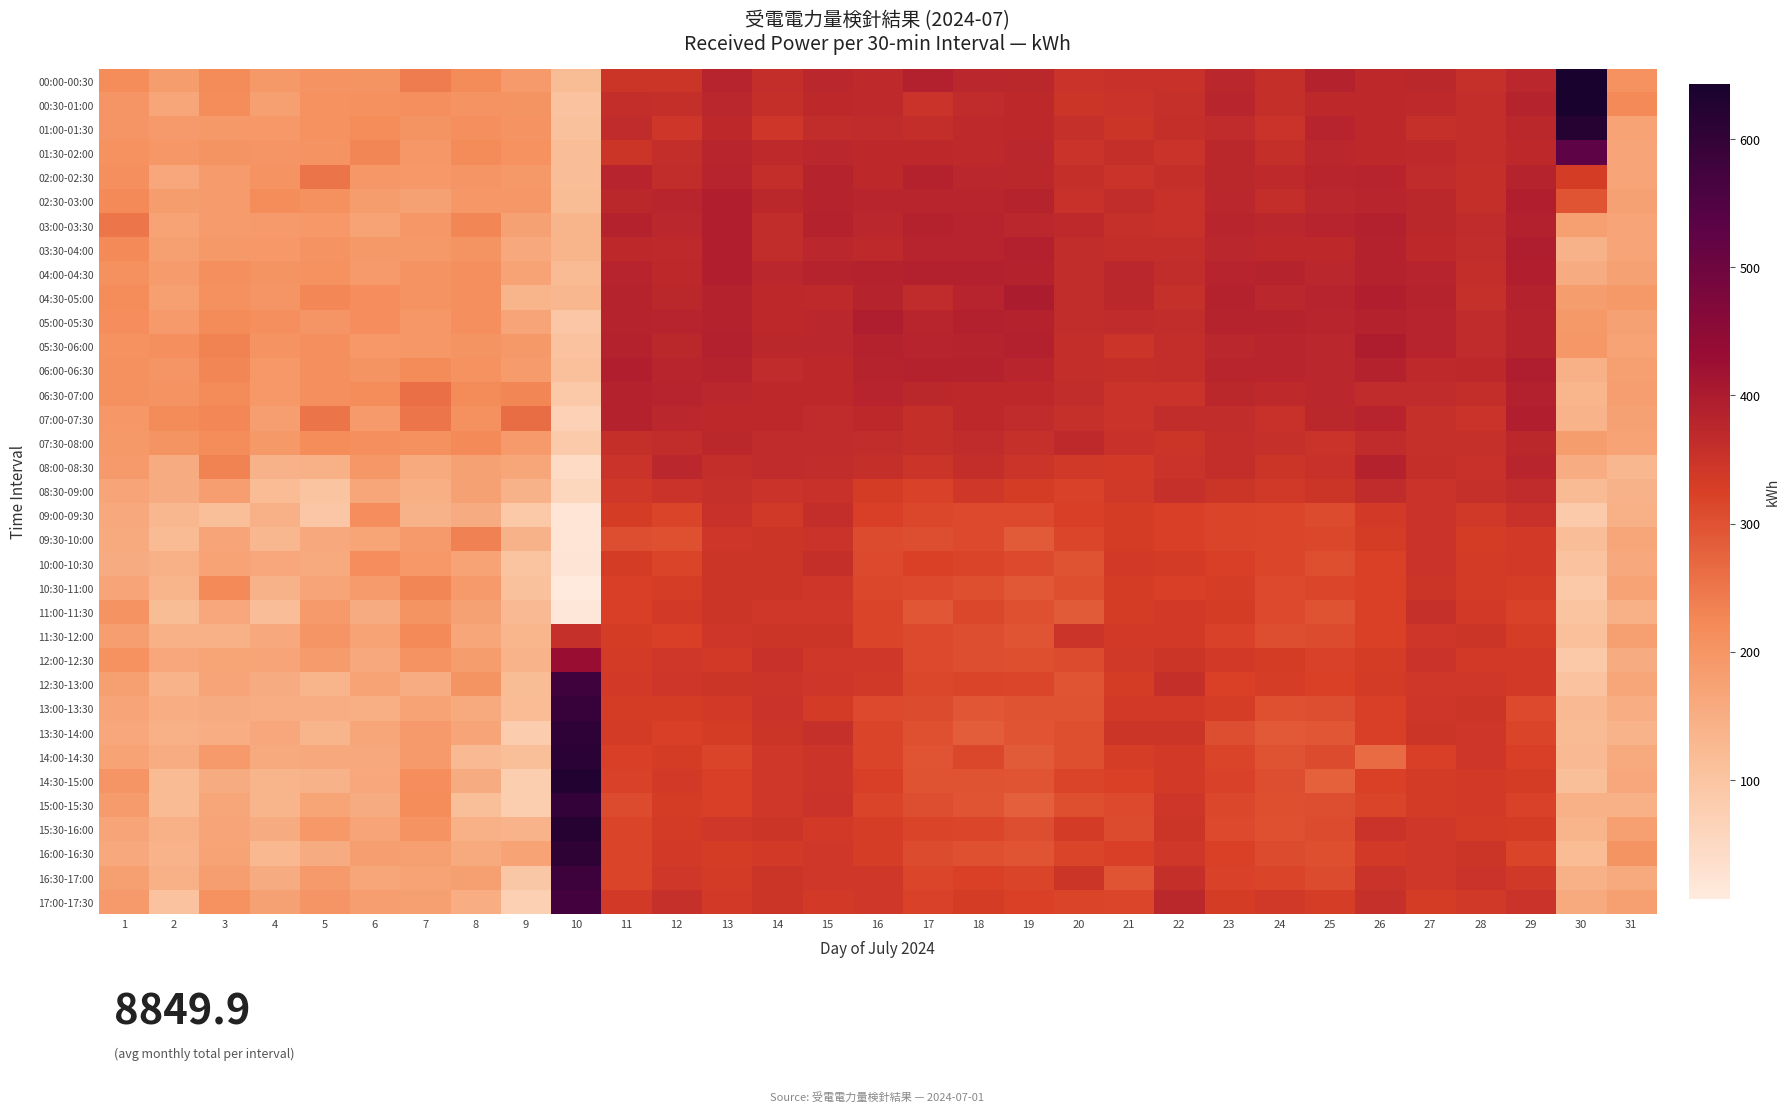

Reading left to right, extract all data points from this chart.

00:00-00:30: 1=218	2=185	3=219	4=192	5=204	6=201	7=243	8=220	9=190	10=118	11=345	12=347	13=381	14=362	15=375	16=369	17=388	18=376	19=373	20=352	21=354	22=354	23=376	24=359	25=385	26=371	27=373	28=356	29=375	30=643	31=207
00:30-01:00: 1=200	2=165	3=218	4=178	5=207	6=209	7=213	8=204	9=202	10=106	11=361	12=359	13=376	14=359	15=371	16=368	17=352	18=366	19=371	20=347	21=352	22=356	23=378	24=359	25=371	26=371	27=369	28=362	29=383	30=643	31=223
01:00-01:30: 1=199	2=190	3=192	4=194	5=206	6=216	7=202	8=212	9=204	10=108	11=367	12=344	13=371	14=344	15=364	16=366	17=361	18=369	19=371	20=356	21=347	22=359	23=366	24=352	25=381	26=371	27=356	28=361	29=374	30=622	31=173
01:30-02:00: 1=206	2=197	3=202	4=199	5=204	6=226	7=197	8=220	9=208	10=115	11=347	12=362	13=378	14=369	15=376	16=371	17=371	18=369	19=376	20=350	21=359	22=350	23=374	24=359	25=375	26=371	27=369	28=361	29=371	30=528	31=168
02:00-02:30: 1=211	2=163	3=187	4=204	5=252	6=197	7=194	8=200	9=192	10=115	11=380	12=363	13=381	14=361	15=383	16=371	17=386	18=375	19=373	20=359	21=352	22=359	23=373	24=368	25=379	26=381	27=366	28=359	29=383	30=331	31=168
02:30-03:00: 1=221	2=185	3=187	4=216	5=209	6=184	7=175	8=196	9=197	10=118	11=374	12=379	13=392	14=374	15=383	16=379	17=378	18=379	19=383	20=354	21=364	22=354	23=376	24=362	25=375	26=378	27=373	28=359	29=392	30=297	31=175
03:00-03:30: 1=250	2=172	3=187	4=190	5=194	6=171	7=197	8=226	9=175	10=134	11=385	12=375	13=390	14=364	15=385	16=375	17=385	18=380	19=376	20=369	21=356	22=354	23=378	24=375	25=381	26=388	27=374	28=367	29=388	30=178	31=168
03:30-04:00: 1=223	2=180	3=192	4=194	5=204	6=192	7=192	8=202	9=161	10=134	11=371	12=369	13=391	14=363	15=376	16=369	17=381	18=381	19=388	20=363	21=362	22=362	23=376	24=371	25=371	26=385	27=371	28=363	29=393	30=139	31=168
04:00-04:30: 1=209	2=188	3=211	4=202	5=207	6=189	7=204	8=211	9=173	10=123	11=381	12=371	13=392	14=376	15=383	16=385	17=388	18=388	19=385	20=364	21=375	22=363	23=381	24=383	25=376	26=386	27=380	28=362	29=390	30=156	31=175
04:30-05:00: 1=218	2=177	3=209	4=199	5=225	6=214	7=204	8=213	9=134	10=129	11=383	12=373	13=386	14=371	15=369	16=383	17=366	18=380	19=398	20=364	21=374	22=355	23=385	24=376	25=380	26=392	27=383	28=356	29=385	30=185	31=192
05:00-05:30: 1=214	2=190	3=219	4=211	5=200	6=214	7=197	8=212	9=166	10=94	11=383	12=381	13=385	14=371	15=376	16=393	17=378	18=388	19=385	20=364	21=366	22=363	23=383	24=383	25=379	26=386	27=381	28=367	29=383	30=192	31=175
05:30-06:00: 1=206	2=213	3=232	4=204	5=213	6=194	7=197	8=201	9=192	10=106	11=385	12=373	13=388	14=374	15=375	16=385	17=381	18=383	19=388	20=361	21=349	22=362	23=376	24=378	25=375	26=397	27=381	28=366	29=383	30=197	31=173
06:00-06:30: 1=209	2=200	3=228	4=195	5=211	6=202	7=220	8=207	9=187	10=110	11=390	12=379	13=383	14=366	15=371	16=383	17=385	18=385	19=378	20=362	21=359	22=361	23=378	24=379	25=376	26=386	27=368	28=371	29=393	30=144	31=178
06:30-07:00: 1=209	2=204	3=219	4=194	5=212	6=218	7=260	8=220	9=228	10=91	11=386	12=380	13=376	14=371	15=371	16=381	17=374	18=371	19=371	20=363	21=352	22=350	23=373	24=368	25=376	26=366	27=366	28=361	29=388	30=132	31=182
07:00-07:30: 1=197	2=220	3=225	4=183	5=252	6=190	7=249	8=209	9=262	10=70	11=385	12=376	13=371	14=371	15=367	16=371	17=359	18=371	19=366	20=357	21=350	22=363	23=364	24=354	25=373	26=380	27=357	28=352	29=390	30=137	31=175
07:30-08:00: 1=192	2=202	3=216	4=192	5=218	6=211	7=209	8=221	9=189	10=86	11=359	12=364	13=373	14=366	15=366	16=364	17=359	18=367	19=357	20=369	21=354	22=347	23=362	24=357	25=352	26=367	27=357	28=357	29=373	30=184	31=171
08:00-08:30: 1=189	2=156	3=233	4=139	5=146	6=197	7=158	8=175	9=164	10=46	11=352	12=376	13=361	14=366	15=364	16=359	17=349	18=361	19=349	20=339	21=337	22=350	23=361	24=345	25=354	26=387	27=359	28=354	29=379	30=152	31=129
08:30-09:00: 1=168	2=154	3=183	4=120	5=101	6=165	7=147	8=175	9=139	10=57	11=340	12=351	13=355	14=350	15=354	16=332	17=321	18=340	19=330	20=321	21=338	22=356	23=345	24=339	25=345	26=367	27=351	28=356	29=366	30=122	31=140
09:00-09:30: 1=159	2=129	3=112	4=146	5=96	6=214	7=139	8=154	9=91	10=20	11=330	12=319	13=354	14=339	15=361	16=326	17=313	18=311	19=311	20=325	21=330	22=326	23=320	24=316	25=309	26=335	27=352	28=338	29=354	30=86	31=144
09:30-10:00: 1=158	2=123	3=166	4=130	5=159	6=170	7=190	8=235	9=139	10=21	11=306	12=301	13=344	14=347	15=350	16=308	17=306	18=311	19=287	20=316	21=330	22=325	23=318	24=316	25=313	26=332	27=350	28=332	29=337	30=116	31=165
10:00-10:30: 1=156	2=144	3=173	4=163	5=158	6=214	7=194	8=173	9=99	10=24	11=330	12=318	13=347	14=345	15=359	16=311	17=323	18=318	19=311	20=299	21=335	22=333	23=326	24=316	25=304	26=323	27=351	28=333	29=335	30=105	31=159
10:30-11:00: 1=166	2=136	3=221	4=139	5=166	6=187	7=228	8=190	9=108	10=7	11=326	12=328	13=345	14=345	15=344	16=314	17=311	18=304	19=292	20=304	21=330	22=325	23=328	24=311	25=316	26=323	27=347	28=333	29=328	30=89	31=172
11:00-11:30: 1=204	2=118	3=163	4=115	5=189	6=156	7=202	8=175	9=124	10=15	11=325	12=337	13=345	14=342	15=340	16=318	17=294	18=313	19=302	20=287	21=330	22=335	23=332	24=311	25=299	26=323	27=355	28=337	29=321	30=101	31=144
11:30-12:00: 1=182	2=142	3=144	4=161	5=199	6=173	7=223	8=165	9=132	10=357	11=330	12=326	13=344	14=347	15=347	16=318	17=311	18=306	19=296	20=349	21=335	22=335	23=321	24=306	25=308	26=323	27=344	28=347	29=328	30=110	31=178
12:00-12:30: 1=206	2=163	3=170	4=168	5=188	6=161	7=204	8=185	9=137	10=428	11=333	12=340	13=335	14=354	15=340	16=342	17=311	18=307	19=304	20=309	21=338	22=347	23=335	24=330	25=321	26=330	27=350	28=337	29=337	30=91	31=154
12:30-13:00: 1=180	2=137	3=168	4=154	5=134	6=172	7=153	8=202	9=118	10=576	11=335	12=344	13=345	14=349	15=344	16=338	17=314	18=320	19=316	20=297	21=330	22=359	23=323	24=328	25=323	26=333	27=342	28=340	29=335	30=104	31=165
13:00-13:30: 1=166	2=151	3=154	4=149	5=151	6=147	7=171	8=158	9=120	10=592	11=330	12=330	13=337	14=350	15=333	16=311	17=308	18=294	19=299	20=299	21=337	22=335	23=328	24=301	25=306	26=325	27=344	28=345	29=311	30=124	31=149
13:30-14:00: 1=163	2=144	3=151	4=163	5=135	6=165	7=189	8=168	9=84	10=608	11=333	12=326	13=330	14=347	15=357	16=320	17=302	18=283	19=296	20=303	21=347	22=345	23=306	24=290	25=294	26=326	27=345	28=344	29=318	30=123	31=137
14:00-14:30: 1=173	2=153	3=190	4=158	5=160	6=161	7=190	8=125	9=113	10=612	11=327	12=330	13=319	14=342	15=349	16=319	17=296	18=315	19=287	20=304	21=328	22=335	23=320	24=299	25=309	26=263	27=325	28=343	29=326	30=125	31=158
14:30-15:00: 1=199	2=123	3=156	4=135	5=140	6=163	7=214	8=156	9=79	10=626	11=321	12=335	13=327	14=342	15=349	16=325	17=299	18=299	19=297	20=318	21=323	22=335	23=321	24=306	25=280	26=323	27=333	28=335	29=332	30=112	31=163
15:00-15:30: 1=187	2=122	3=165	4=134	5=170	6=156	7=216	8=113	9=79	10=600	11=309	12=330	13=326	14=342	15=350	16=318	17=307	18=297	19=282	20=304	21=311	22=344	23=313	24=304	25=306	26=320	27=333	28=337	29=321	30=142	31=144
15:30-16:00: 1=168	2=144	3=166	4=156	5=194	6=168	7=204	8=144	9=137	10=619	11=318	12=333	13=340	14=345	15=337	16=328	17=318	18=316	19=306	20=333	21=309	22=347	23=311	24=301	25=308	26=350	27=342	28=333	29=330	30=134	31=178
16:00-16:30: 1=159	2=137	3=173	4=127	5=154	6=183	7=180	8=158	9=173	10=605	11=320	12=335	13=332	14=335	15=340	16=328	17=308	18=301	19=297	20=320	21=325	22=340	23=323	24=309	25=304	26=337	27=340	28=347	29=318	30=120	31=202
16:30-17:00: 1=177	2=144	3=182	4=156	5=190	6=165	7=172	8=178	9=93	10=581	11=319	12=340	13=333	14=347	15=340	16=340	17=316	18=323	19=318	20=345	21=297	22=359	23=321	24=320	25=309	26=352	27=342	28=351	29=338	30=142	31=158
17:00-17:30: 1=190	2=106	3=206	4=175	5=199	6=183	7=176	8=151	9=72	10=571	11=337	12=356	13=337	14=345	15=335	16=342	17=321	18=330	19=323	20=318	21=316	22=374	23=330	24=338	25=328	26=357	27=332	28=338	29=351	30=158	31=180